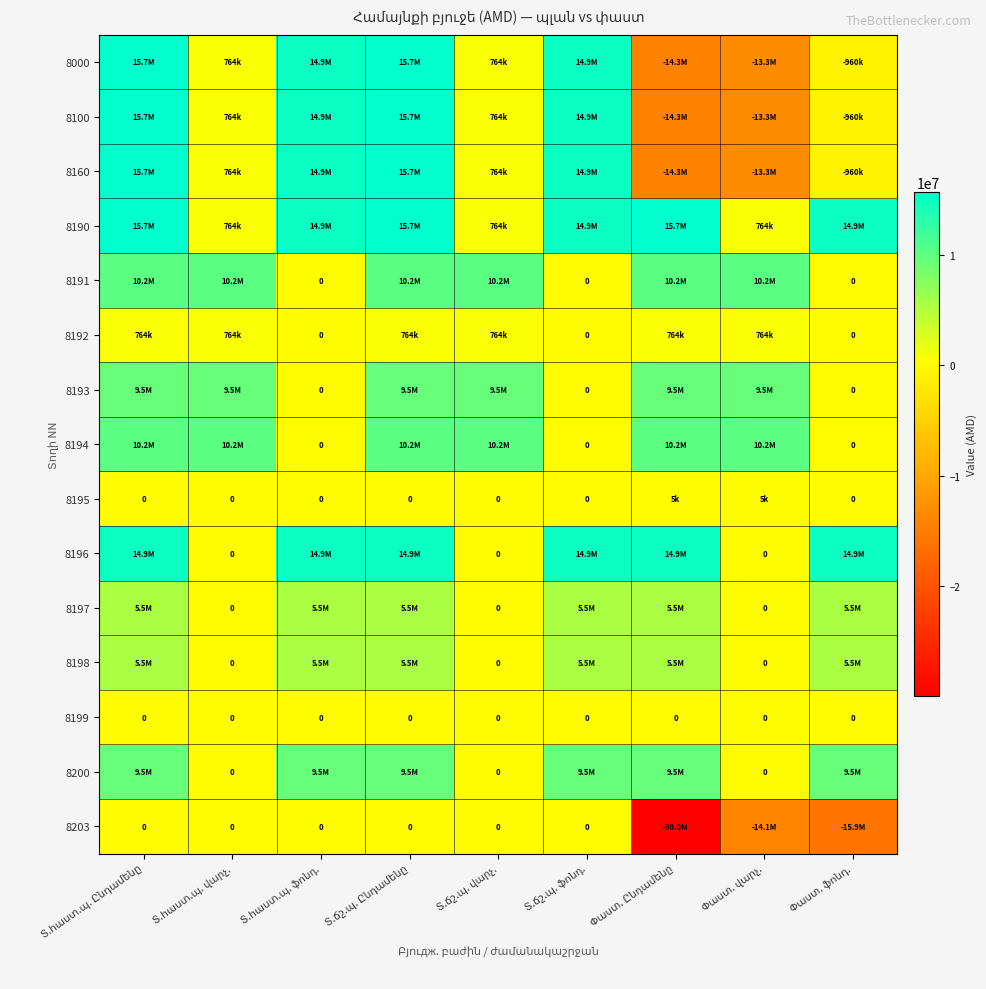

How many positive values does the 8197 series have?

6